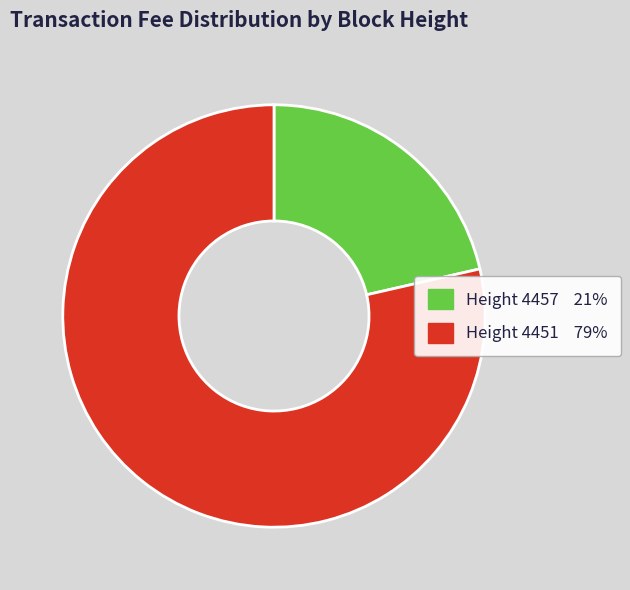

Which category has the smallest portion of the pie?

Height 4457 21%